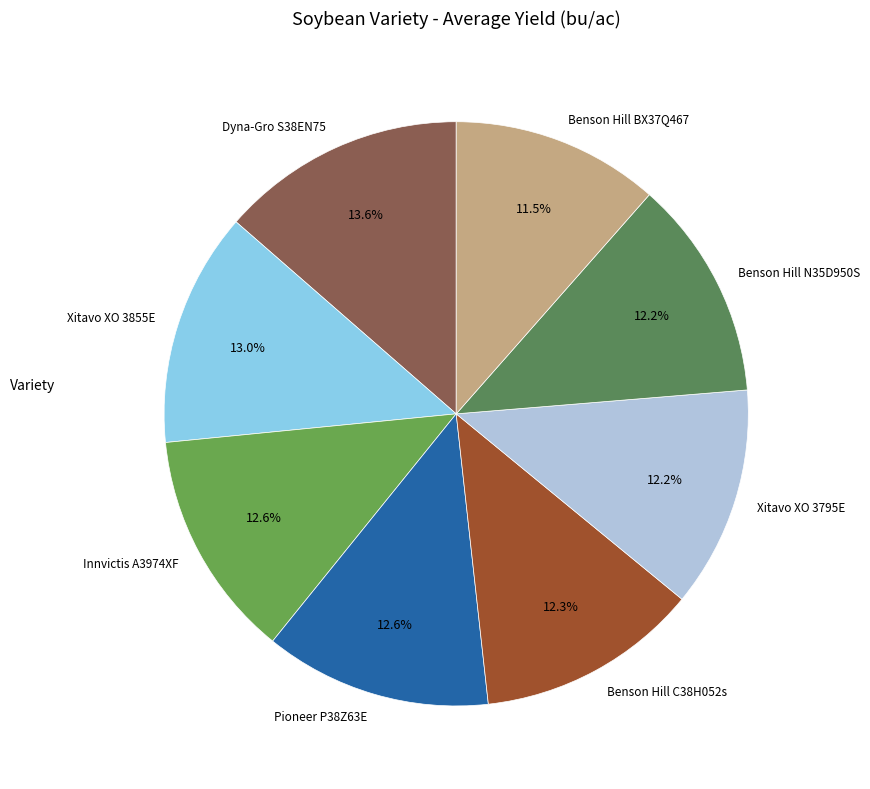

To the nearest percent, what is the average slice percentage?

12%